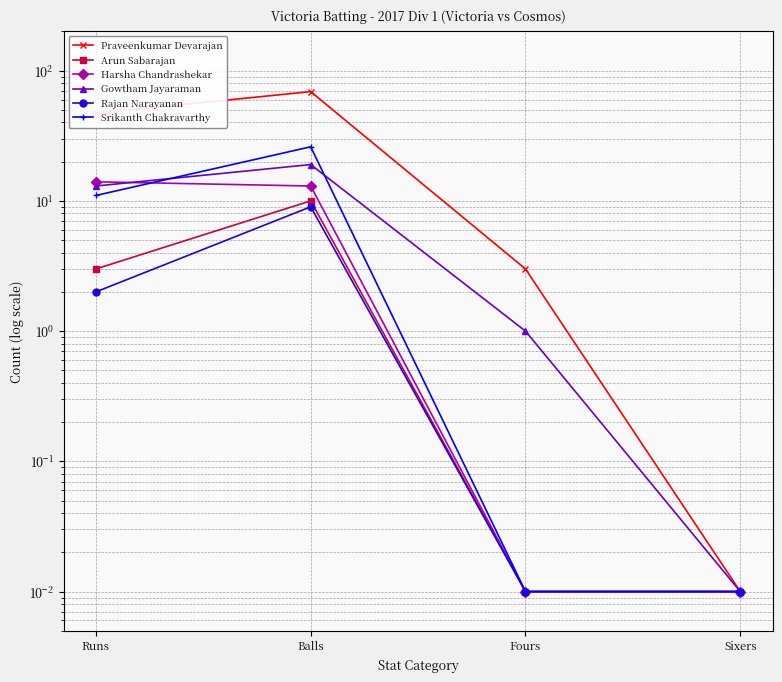

What is the difference between the Srikanth Chakravarthy values at Runs and Sixers?

11.0